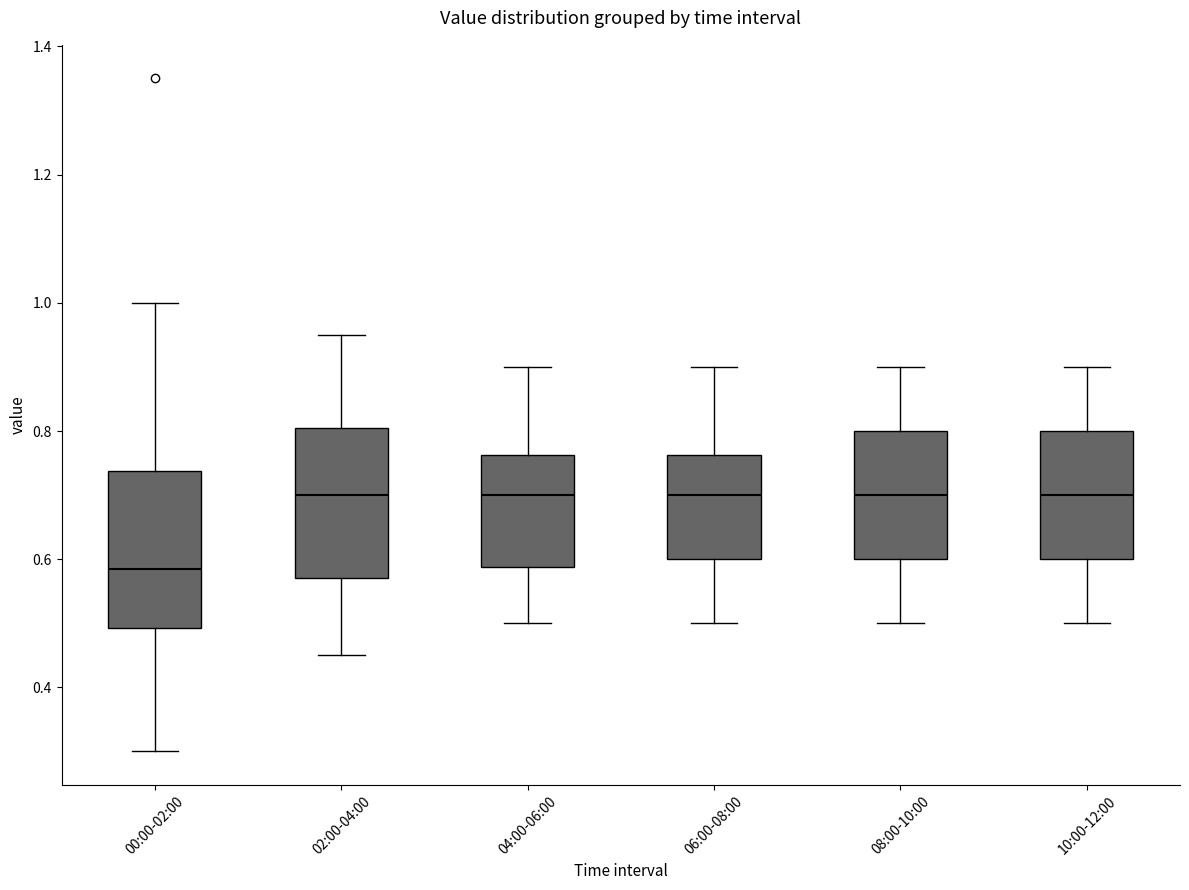

Reading left to right, transcribe this box plot: for each box, give where its median line is, the range the box spans, and where its two whiskers end, as read against the y-axis. The values are not printed on the chart, so give them approximately, as read against the axis.

00:00-02:00: median 0.58, box 0.50 to 0.74, whiskers 0.30 to 1.00
02:00-04:00: median 0.70, box 0.58 to 0.80, whiskers 0.46 to 0.96
04:00-06:00: median 0.70, box 0.58 to 0.76, whiskers 0.50 to 0.90
06:00-08:00: median 0.70, box 0.60 to 0.76, whiskers 0.50 to 0.90
08:00-10:00: median 0.70, box 0.60 to 0.80, whiskers 0.50 to 0.90
10:00-12:00: median 0.70, box 0.60 to 0.80, whiskers 0.50 to 0.90